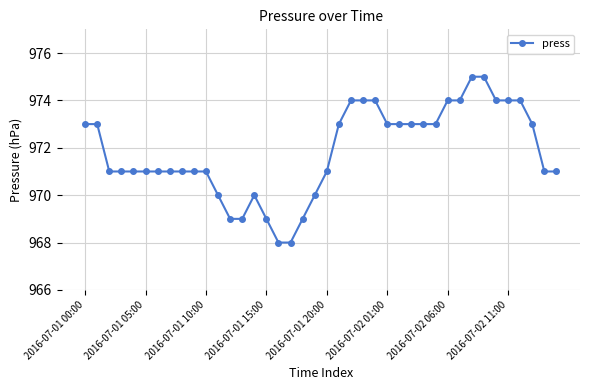

Does the chart display data point markers on the line(s)?

Yes